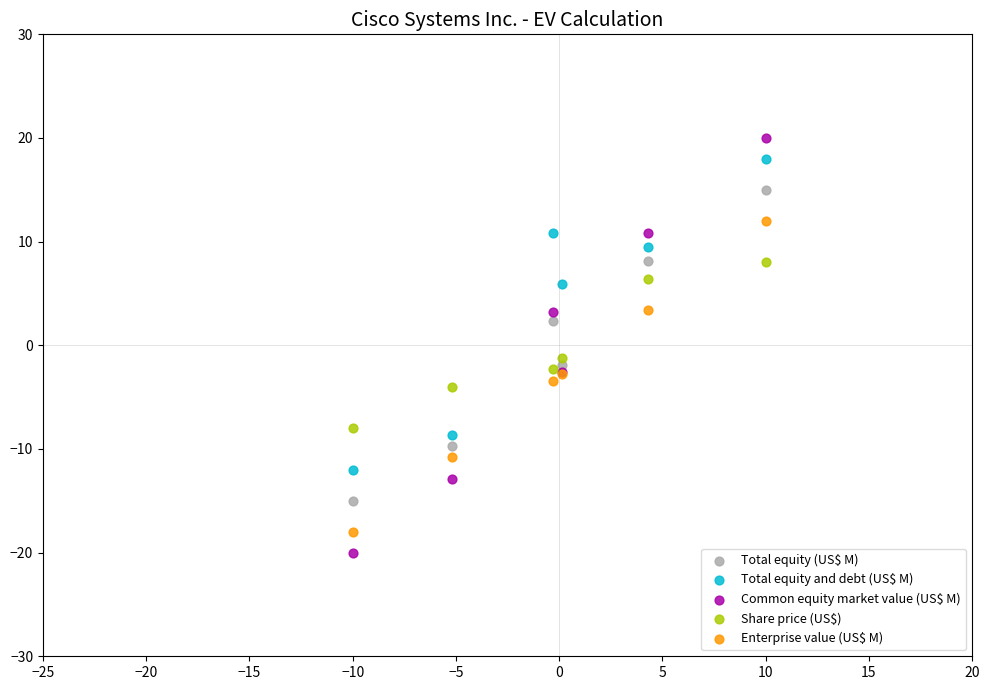

In the Share price (US$) series, what Y value is closest to 0?

-1.2